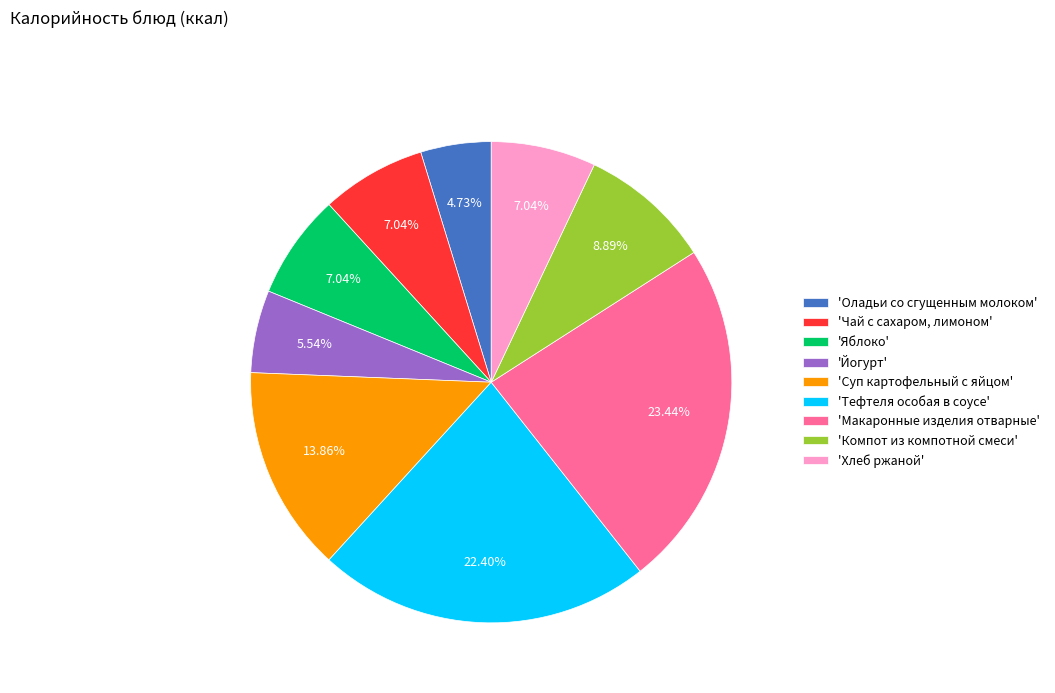

Is there a majority slice in this chart?

No